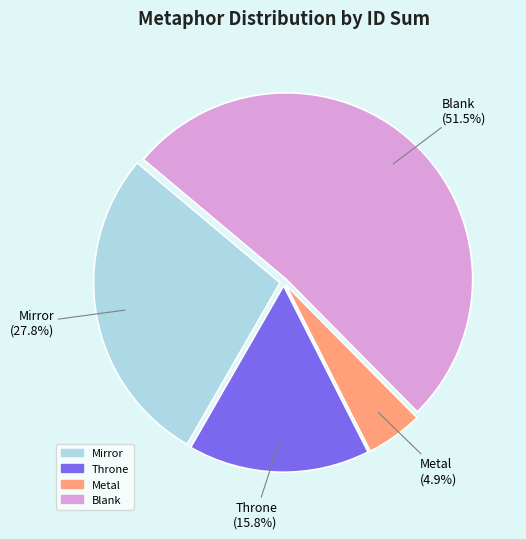

Is there a majority slice in this chart?

Yes